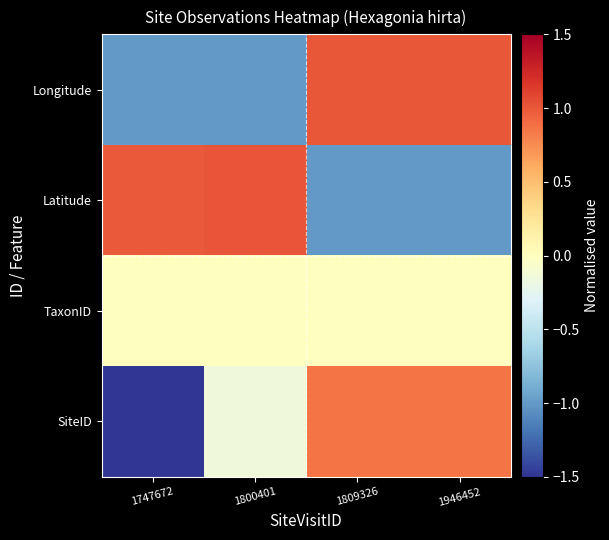

At which category is the sum across all series the highest?

1809326